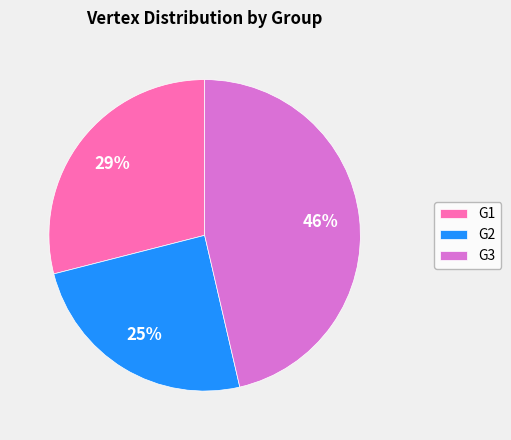

To the nearest percent, what is the average slice percentage?

33%